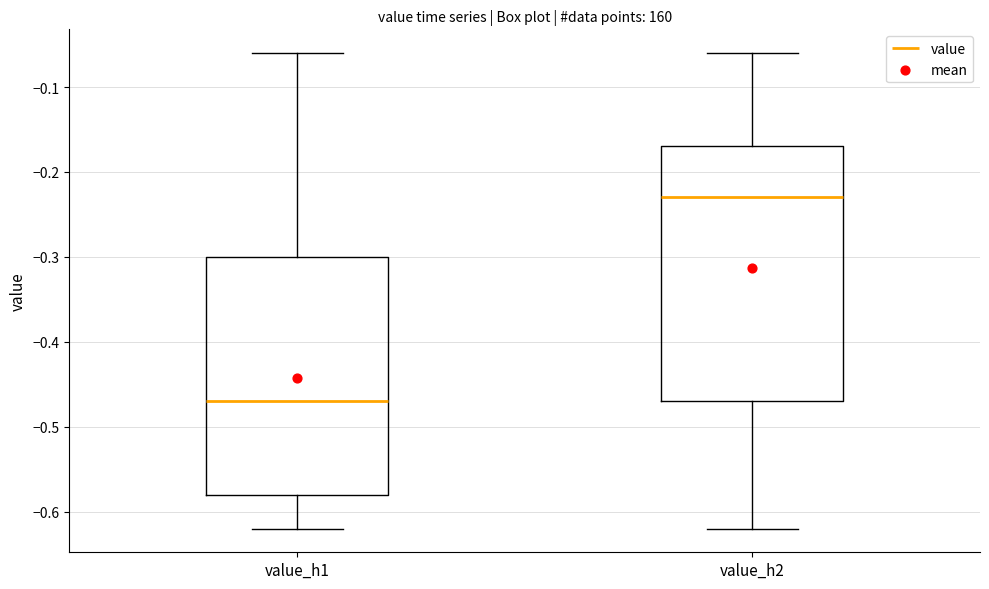

Reading left to right, read every box against the y-axis: the position of its median line, the range the box covers, and the ends of its whiskers. The values are not printed on the chart, so give them approximately, as read against the axis.

value_h1: median -0.47, box -0.58 to -0.30, whiskers -0.62 to -0.06
value_h2: median -0.23, box -0.47 to -0.17, whiskers -0.62 to -0.06